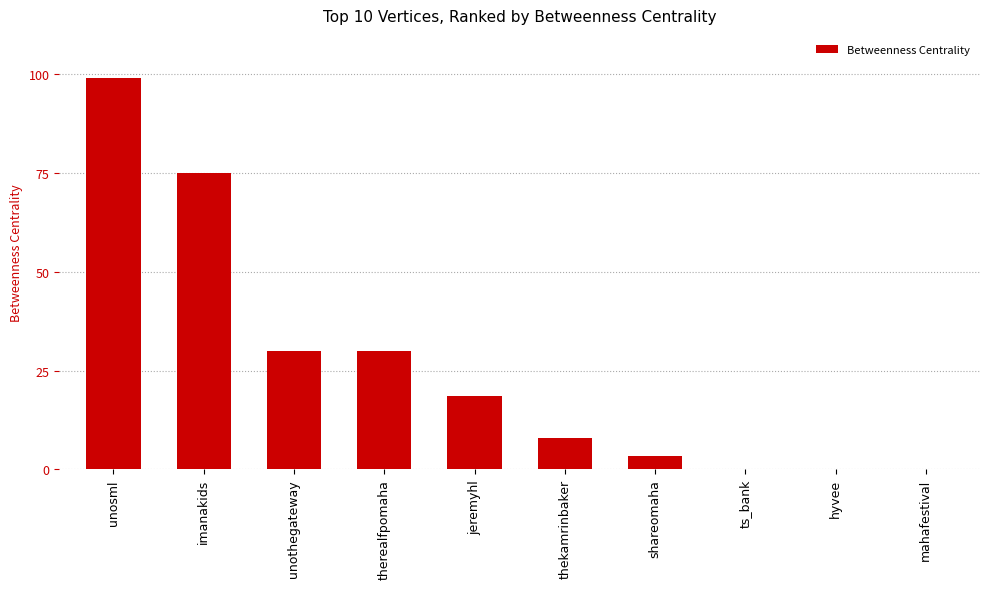

Are the bars horizontal?

No